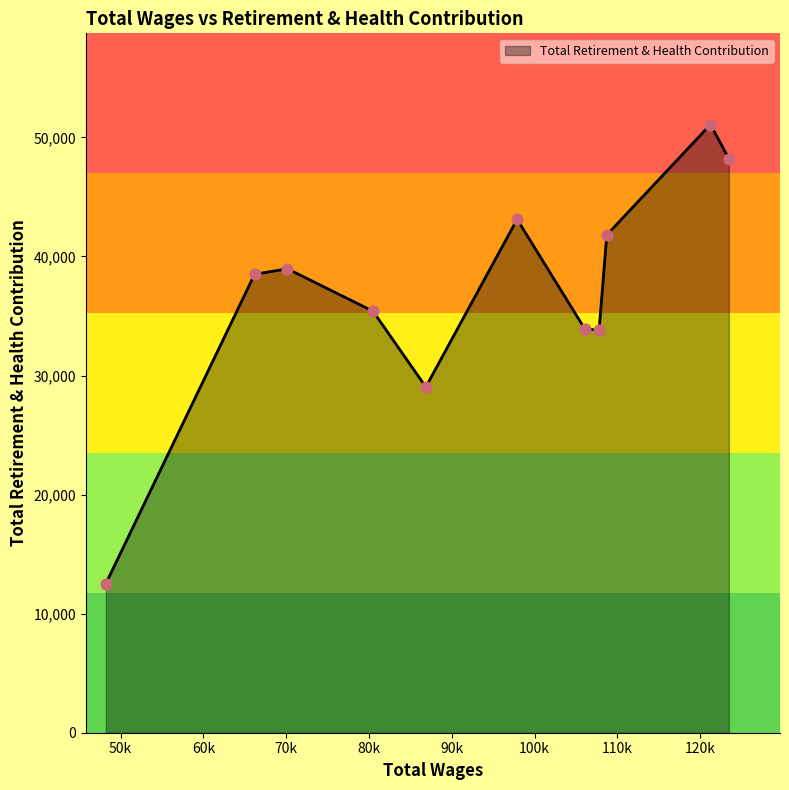

What is the greatest value displayed?

51079